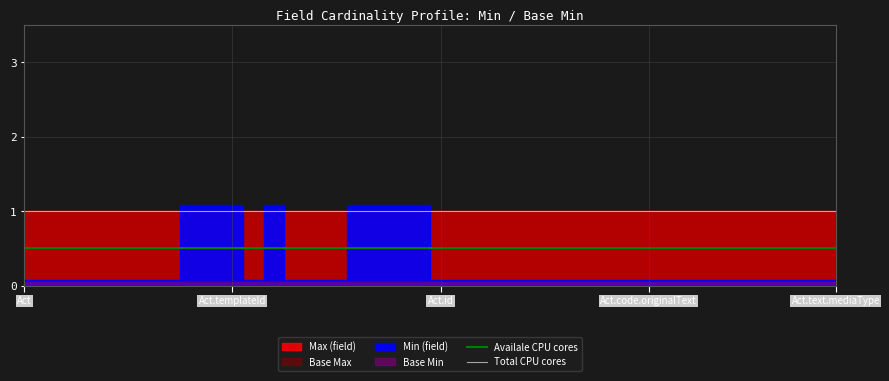

Where is Availale CPU cores nearest to the value 0?

Act